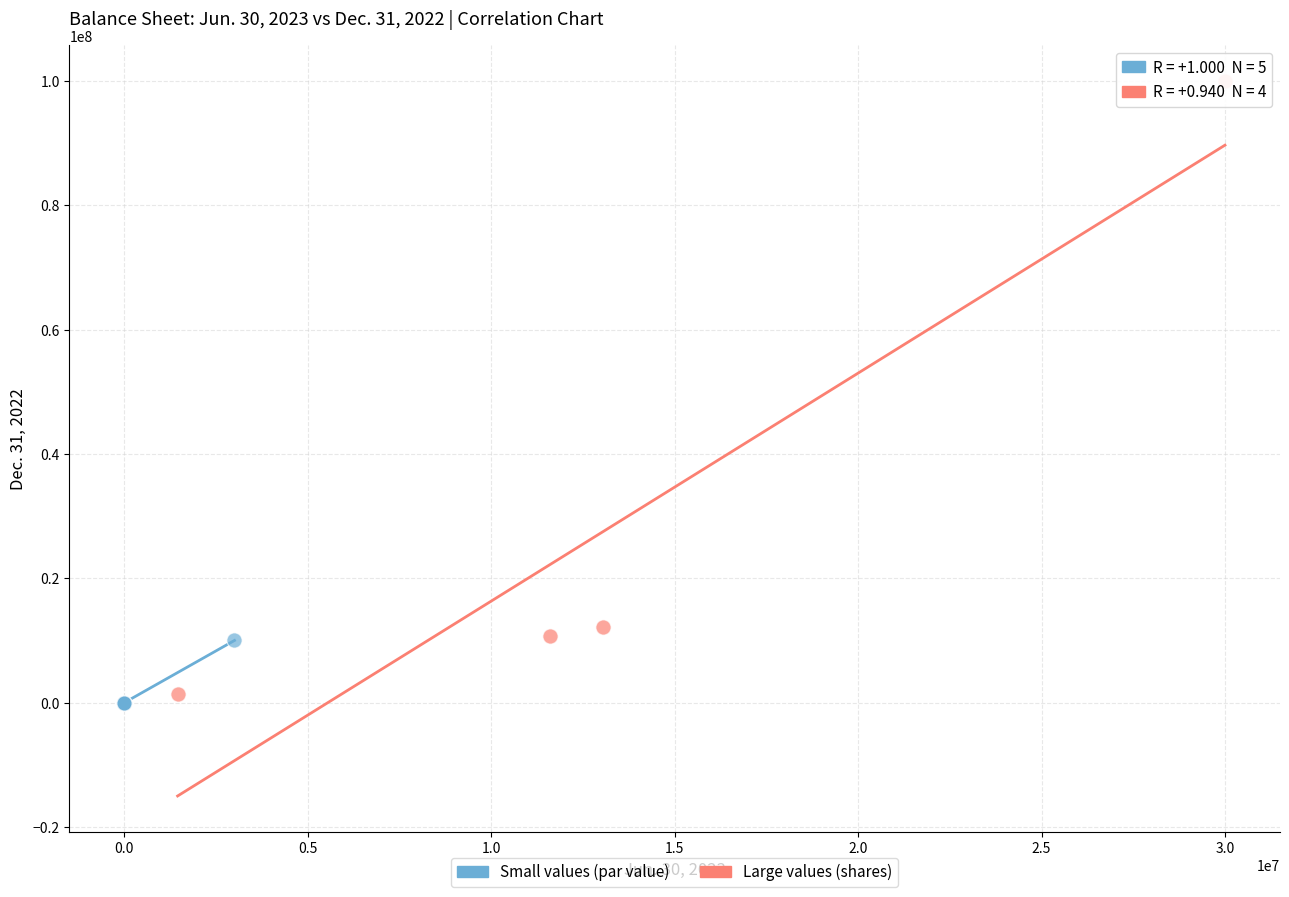

Which series has the largest Y range (max minus min)?

Large values (shares)